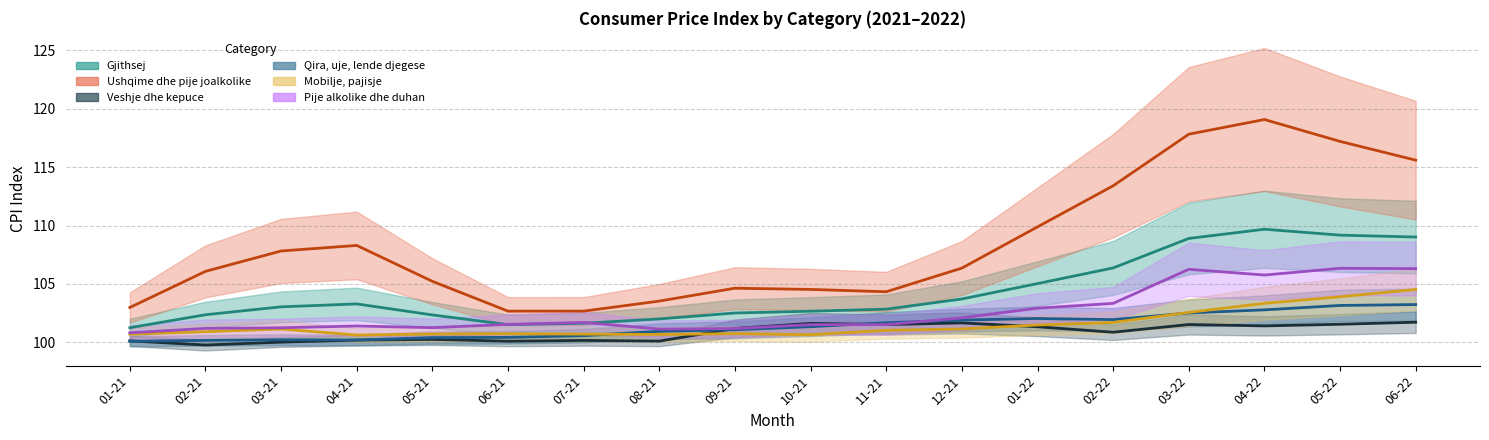

List the series in order of their peak value, highest first.

Ushqime dhe pije joalkolike, Gjithsej, Pije alkolike dhe duhan, Mobilje, pajisje, Qira, uje, lende djegese, Veshje dhe kepuce